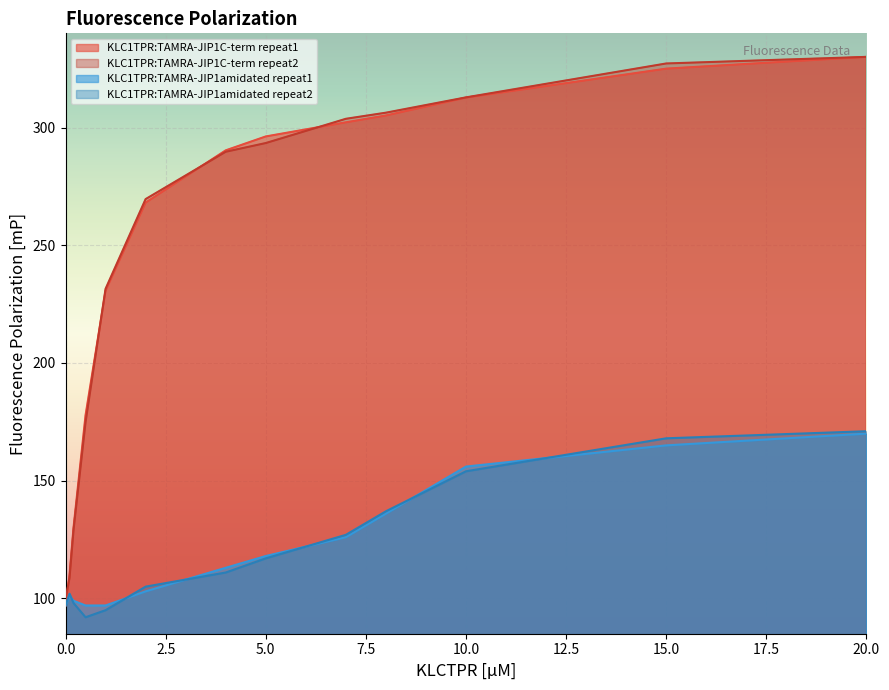

What is the sum of all KLC1TPR:TAMRA-JIP1amidated repeat2 values?

1574.0